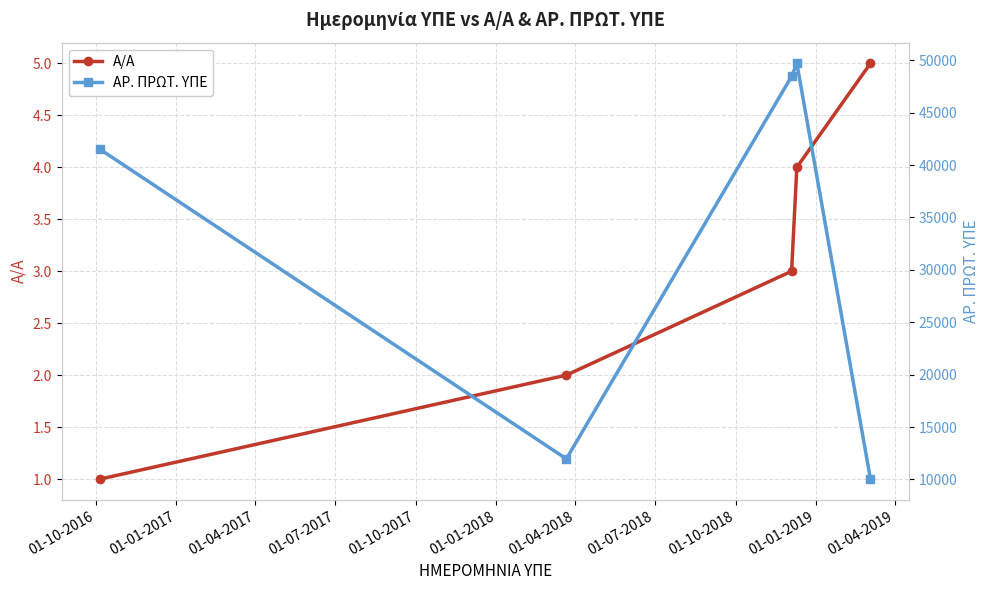

True or false: Α/Α has more than 0 points higher than both neighbors.

False